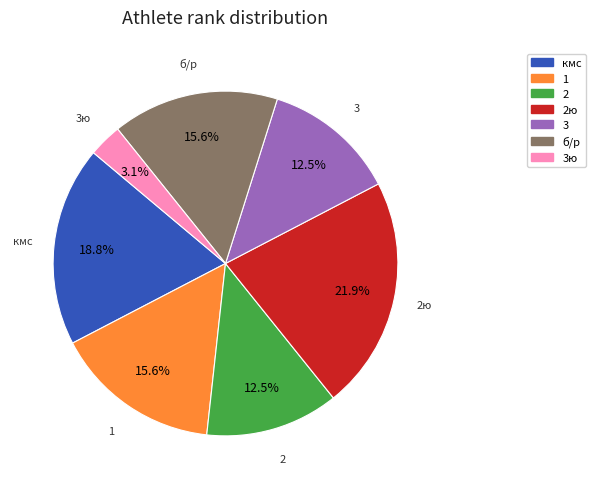

Which slice is the largest?

2ю